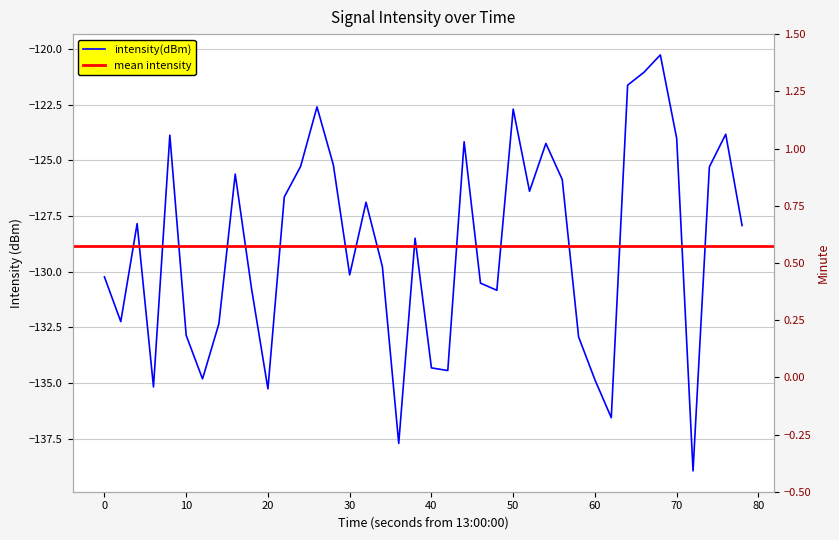

How many lines are shown in the chart?

2